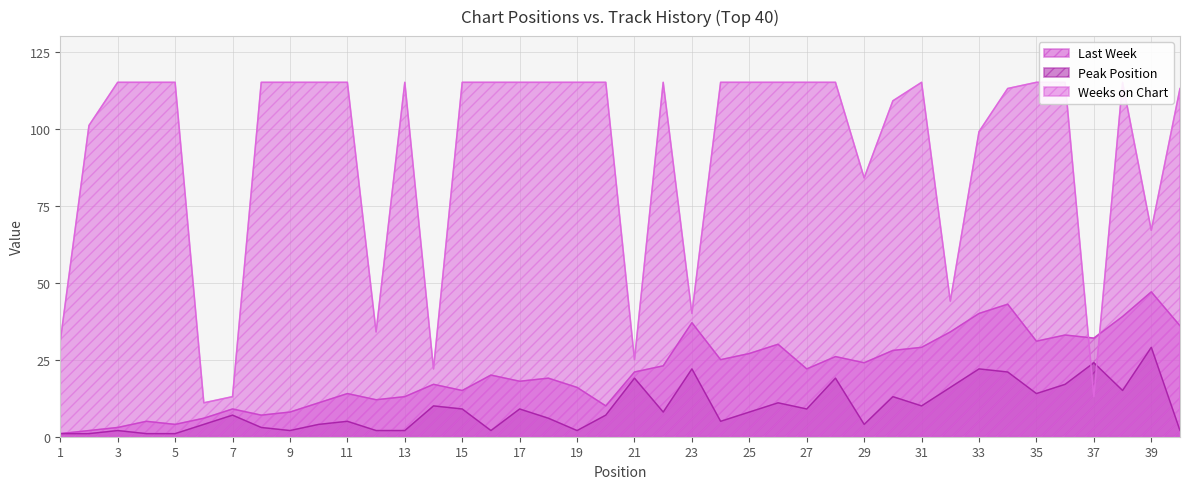

True or false: Peak Position has a value of 21 at 34.

True